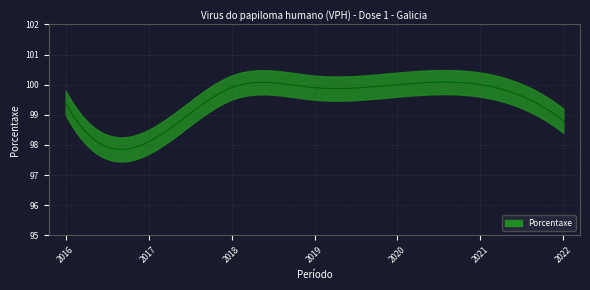

What is the change in value from 2022 to 2016?

+0.6